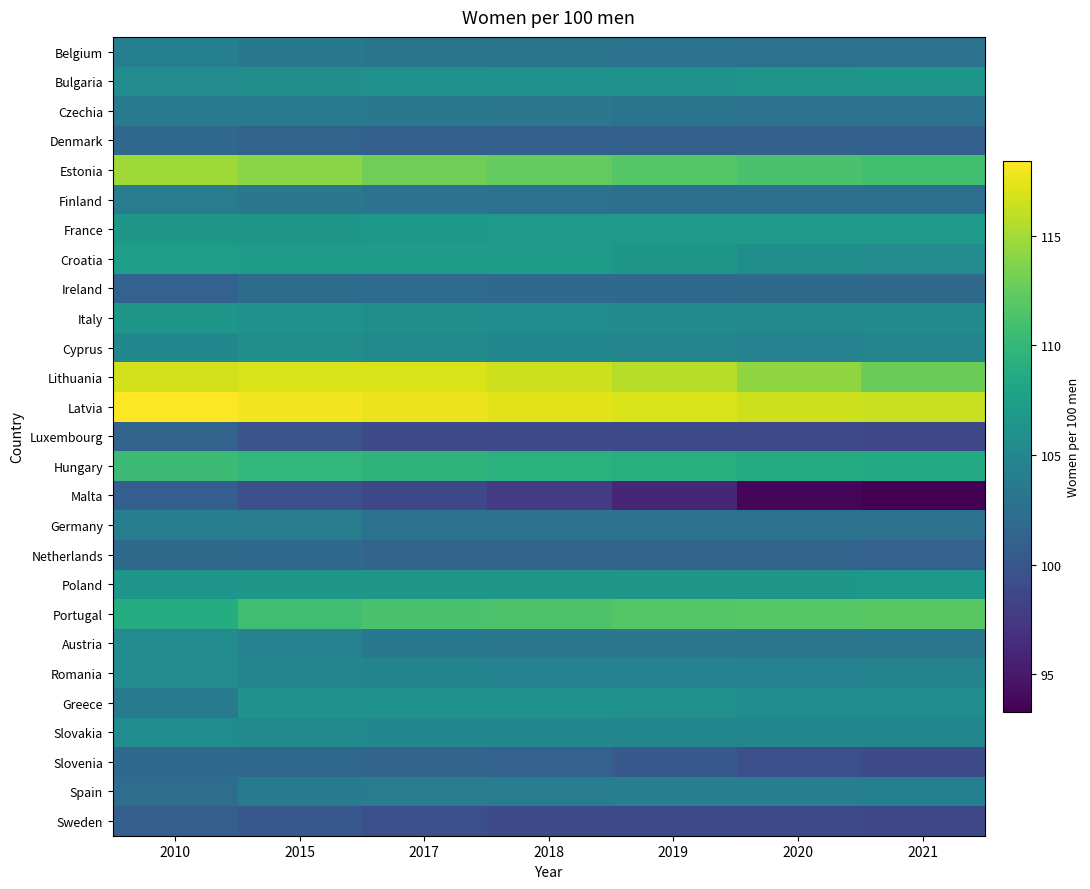

What is the difference between the highest and lowest values at 2021?

23.0